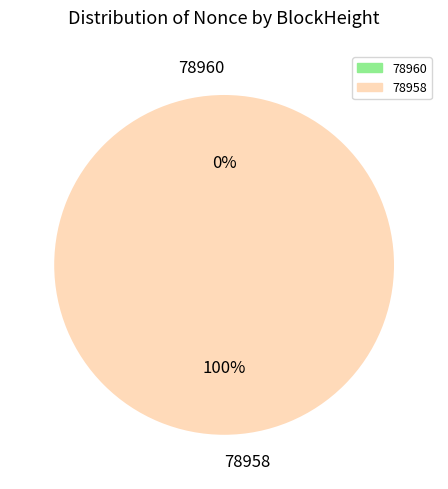

Rank the categories by value from lowest to highest.

78960, 78958